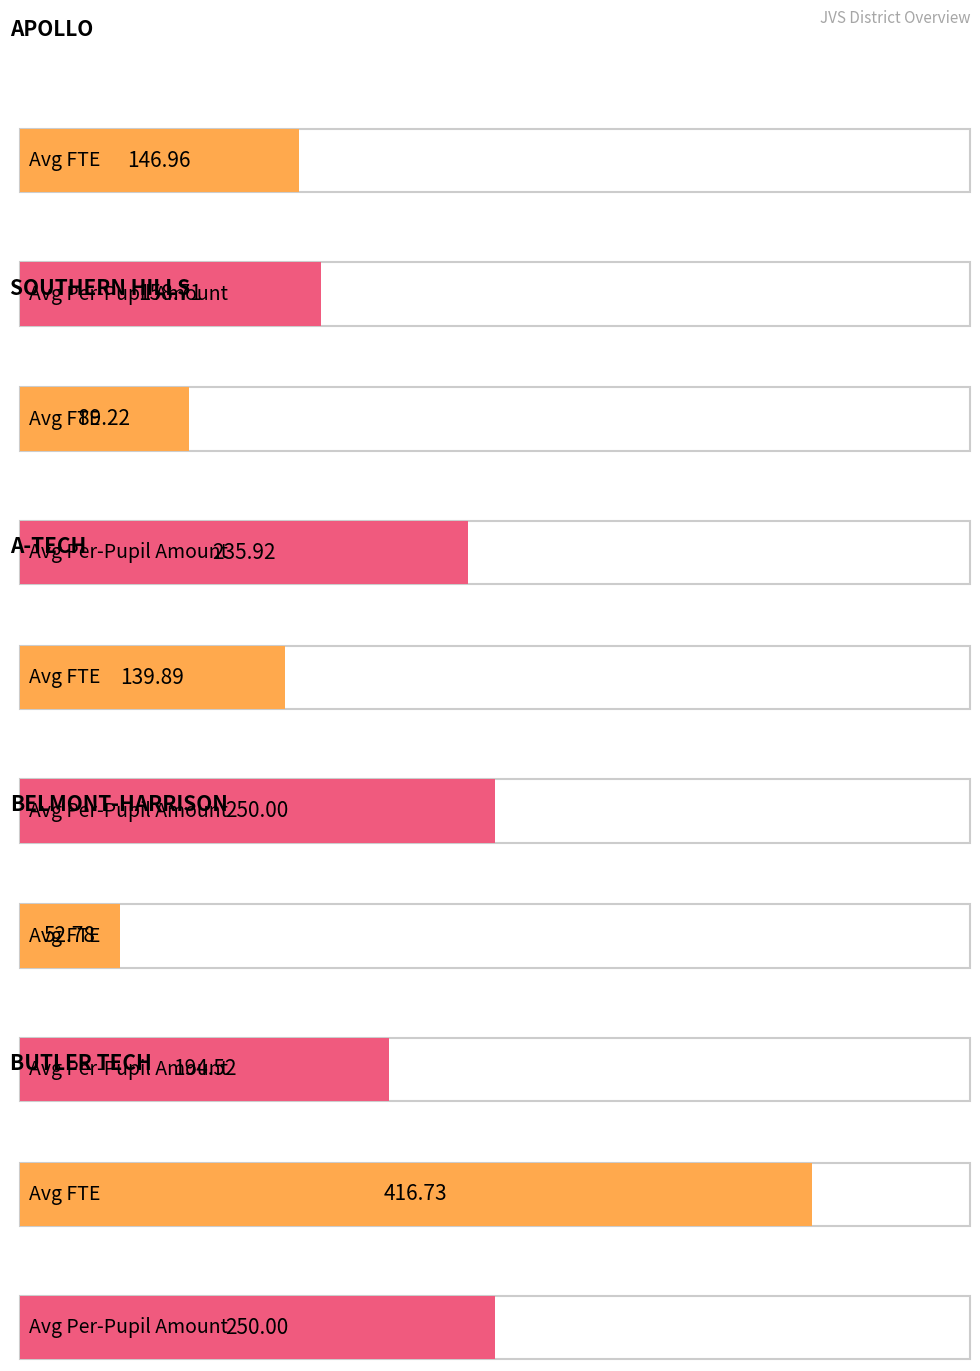

Which series has the largest total across all categories?

Avg Per-Pupil Amount